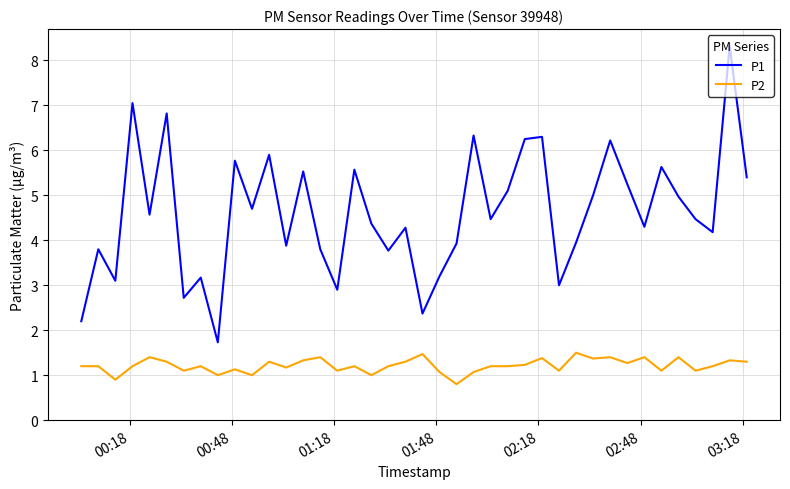

True or false: P2 and P1 cross at least once.

False